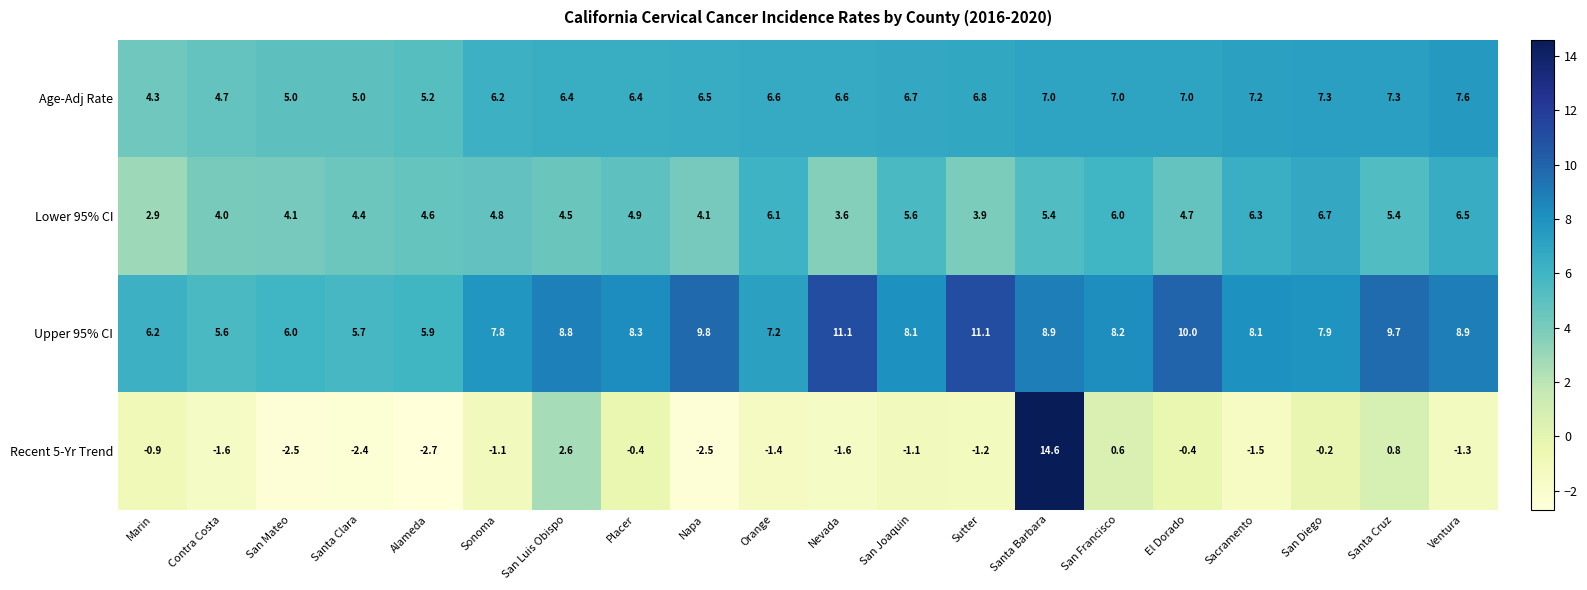

What is the minimum value shown in the chart?

-2.7